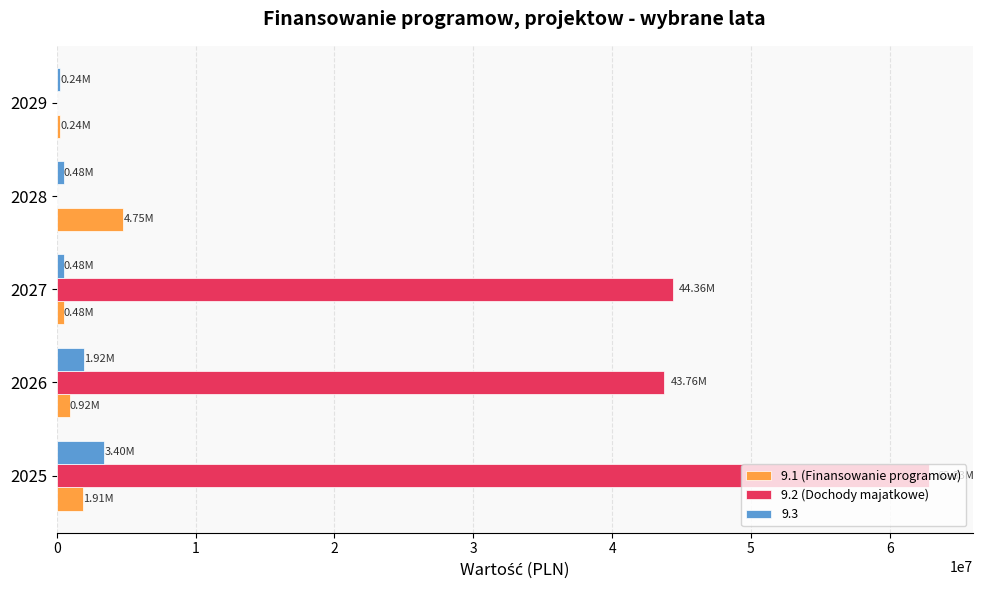

What is the sum of all 9.2 (Dochody majatkowe) values?

150952602.6